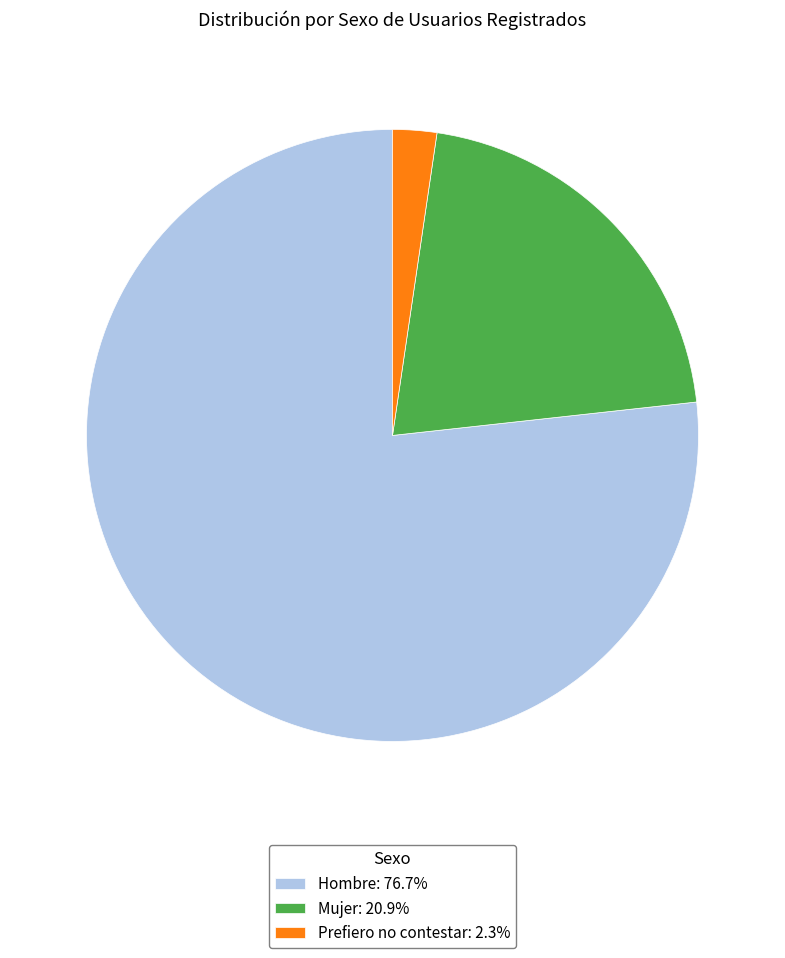

Which category has the biggest portion of the pie?

Hombre